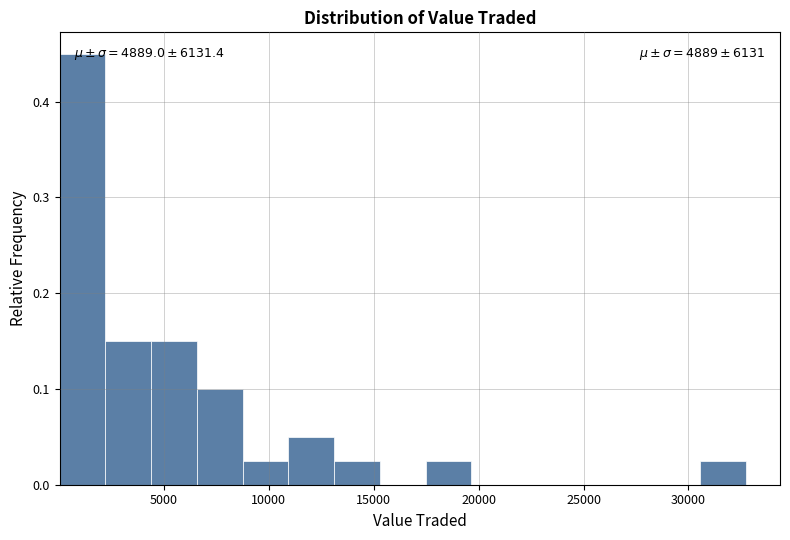

Which range on the x-axis has the tallest bar?

0 to 2000